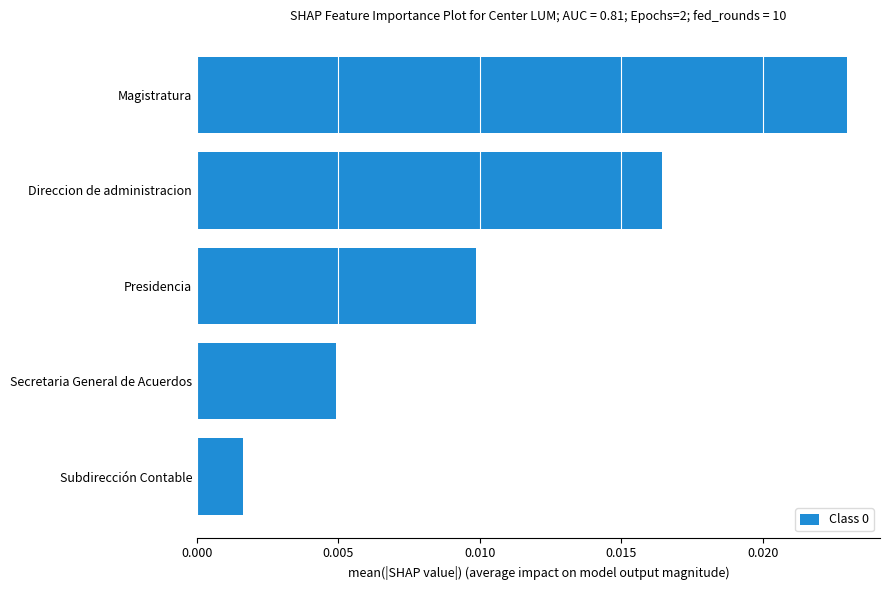

Which has a higher value, Secretaria General de Acuerdos or Presidencia?

Presidencia